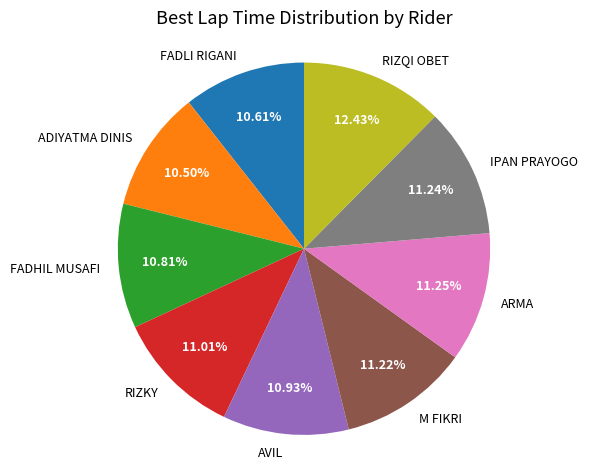

What percentage is the AVIL slice, to the nearest percent?

11%